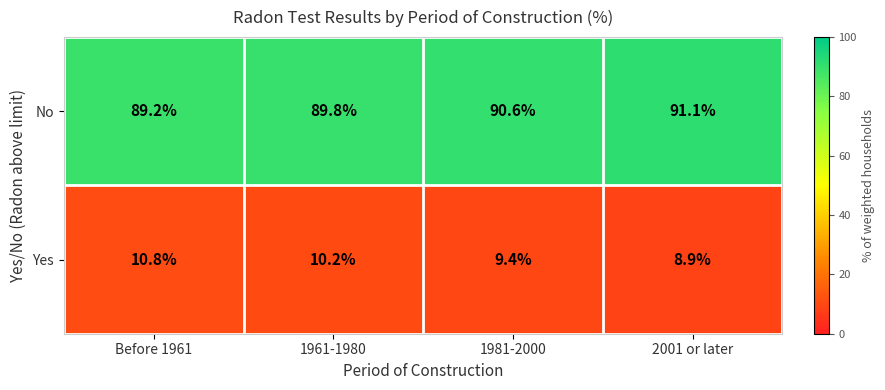

Rank the series by their maximum value, from lowest to highest.

Yes, No